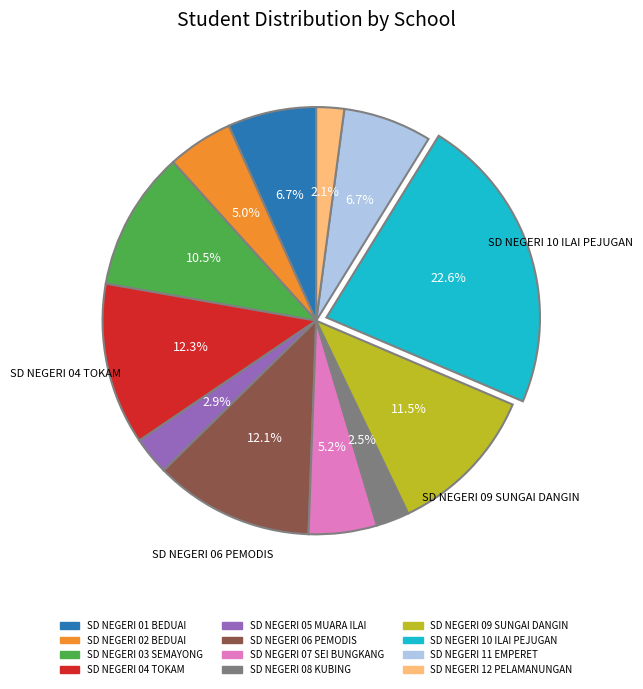

What is the largest slice in the pie chart?

SD NEGERI 10 ILAI PEJUGAN